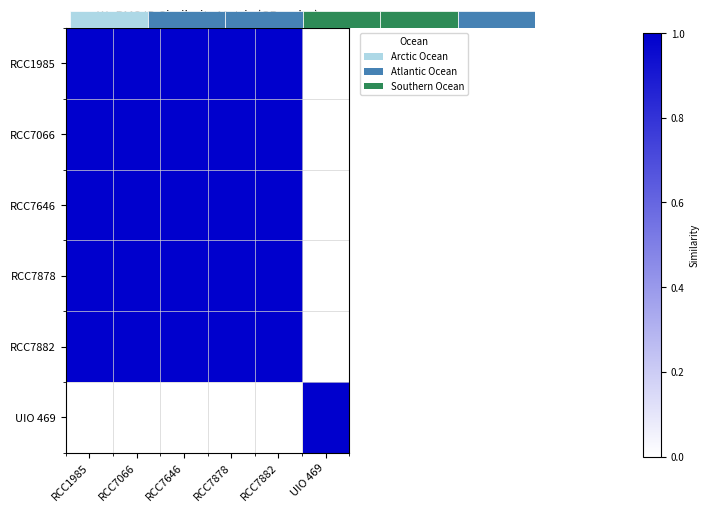

Rank the categories by RCC1985 value from highest to lowest.

RCC1985, RCC7066, RCC7646, RCC7878, RCC7882, UIO 469